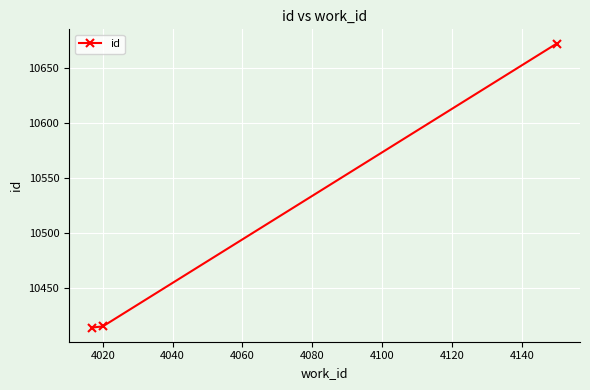

Is this an area chart (filled region under the line)?

No